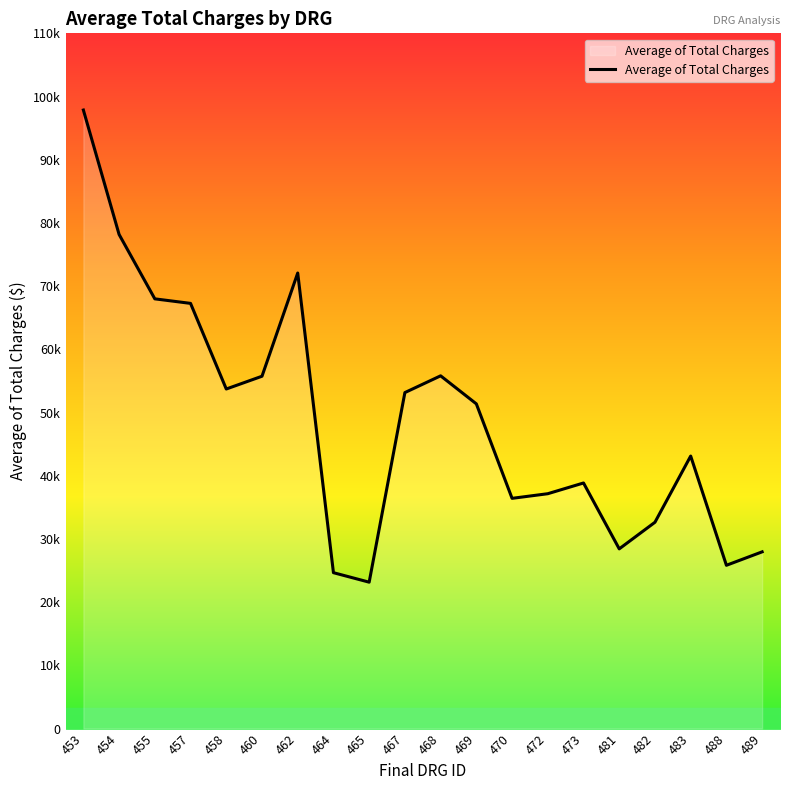

Does the chart display data point markers on the line(s)?

No